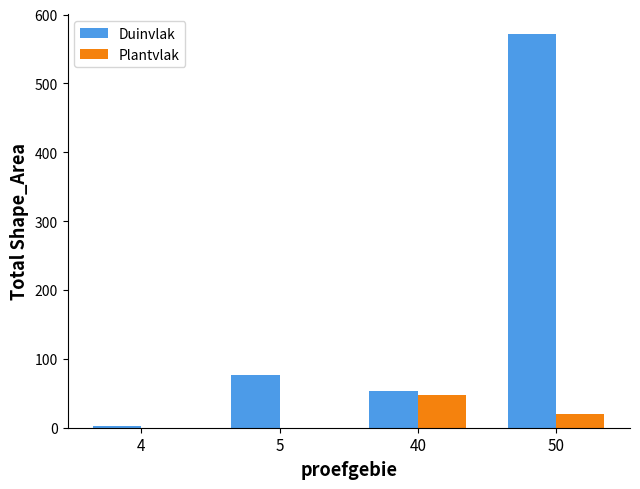

The Duinvlak series shows 53.9 at 40. True or false?

True